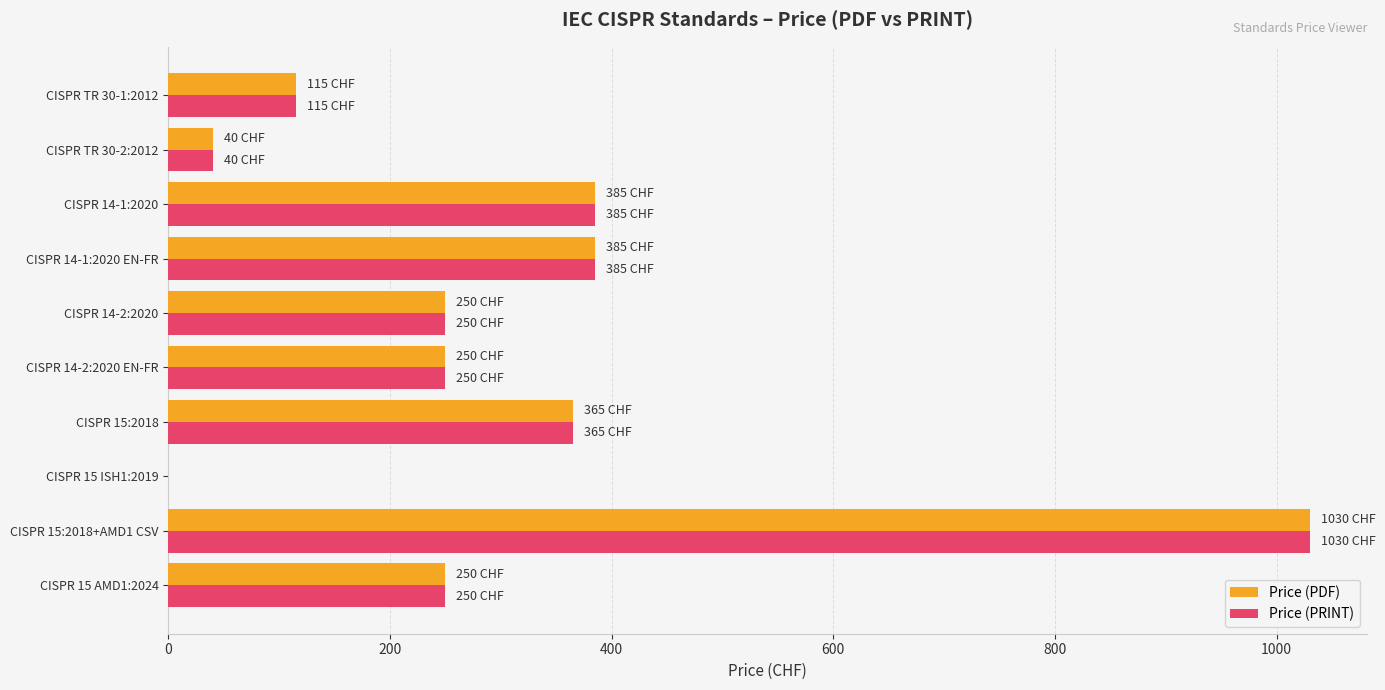

Which label corresponds to the largest value in the chart?

CISPR 15:2018+AMD1 CSV